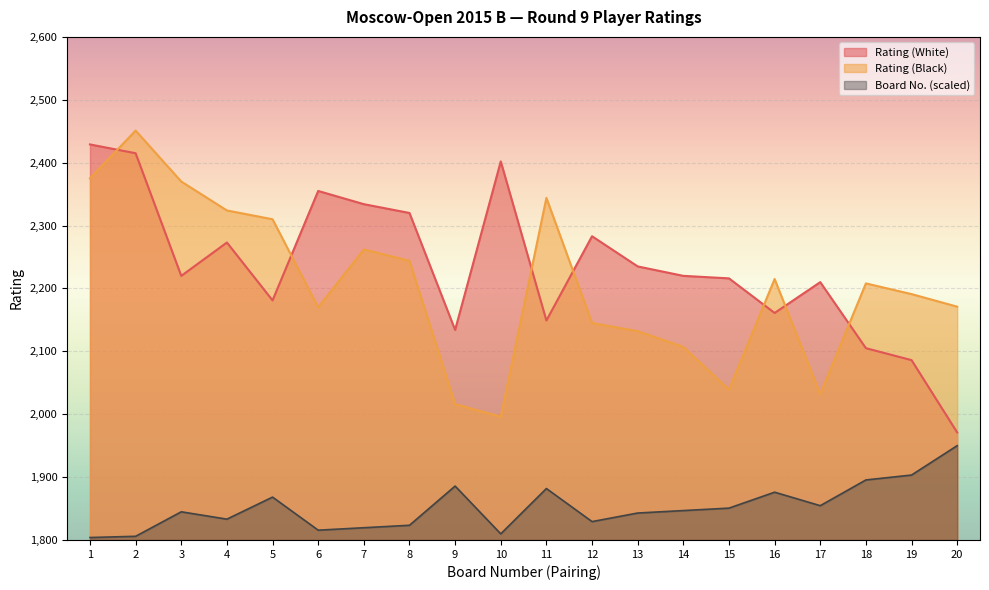

At which label does Rating (White) first exceed 2220?

1